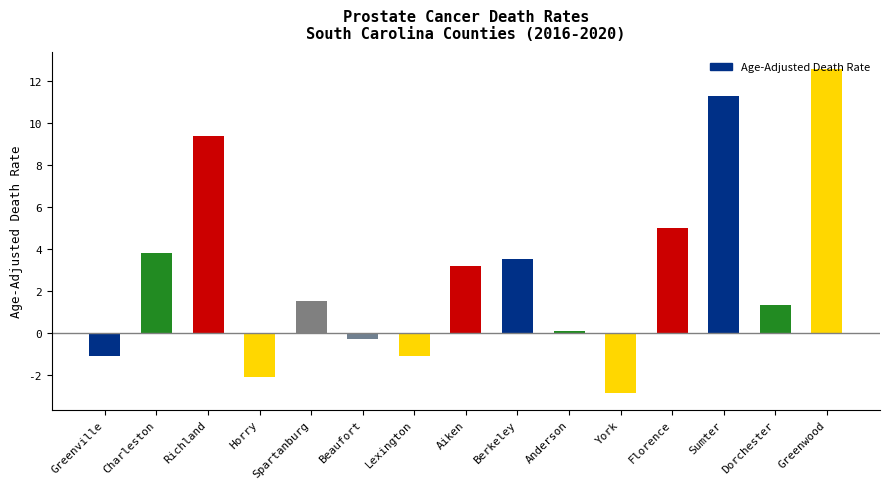

The chart shows a value of 1.5 at Spartanburg. True or false?

True